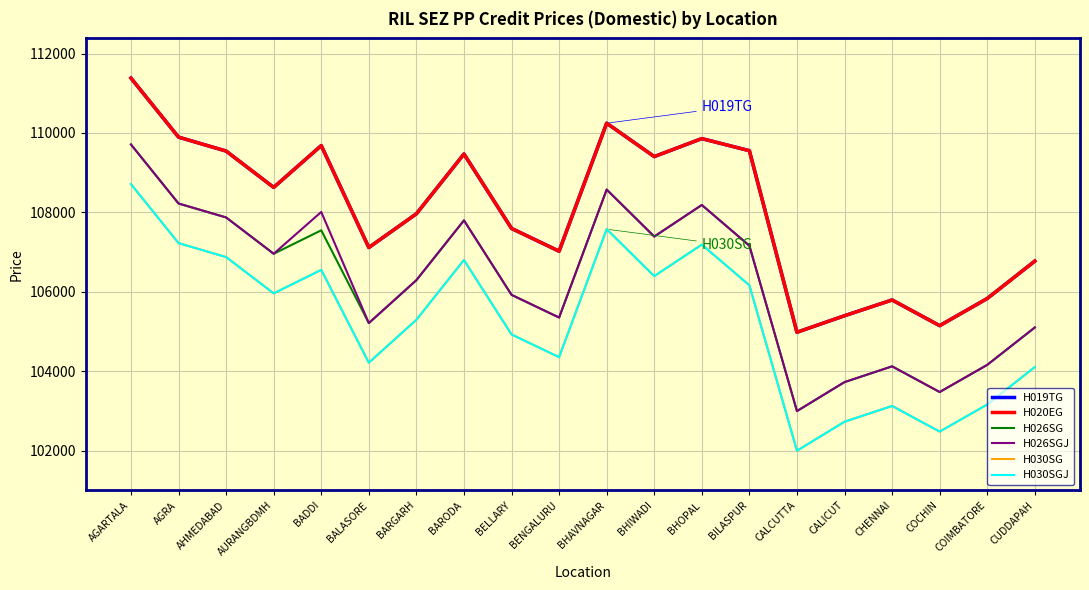

The H030SGJ series shows 28126 at BARGARH. True or false?

False